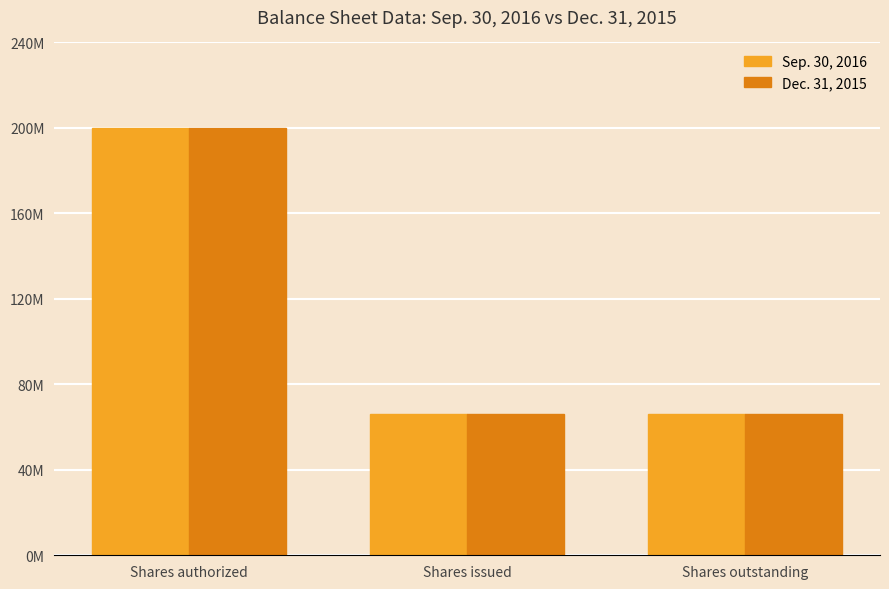

Rank the categories by Dec. 31, 2015 value from highest to lowest.

Shares authorized, Shares issued, Shares outstanding